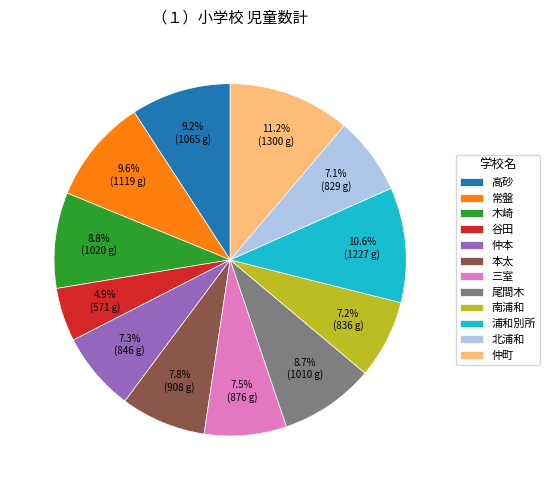

How many segments does this pie chart have?

12